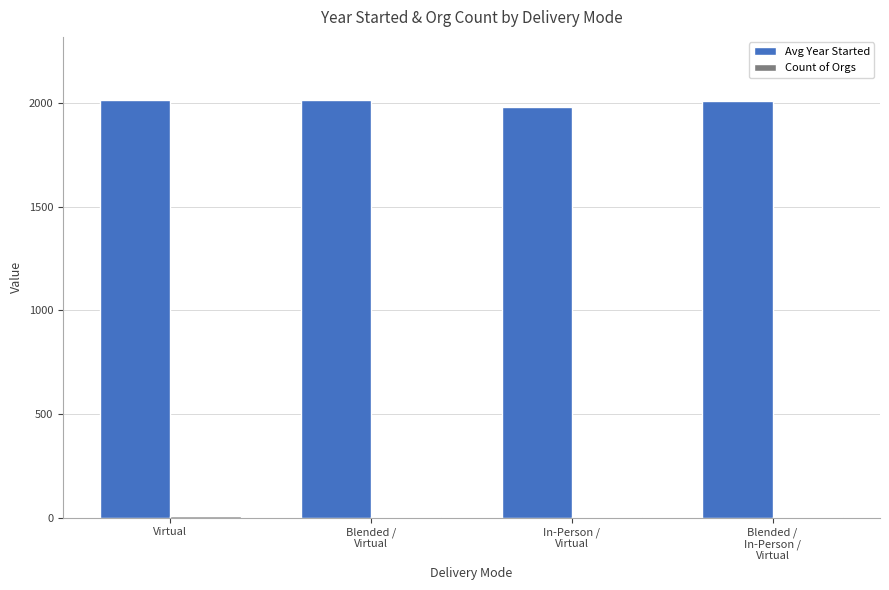

Which series has the largest total across all categories?

Avg Year Started